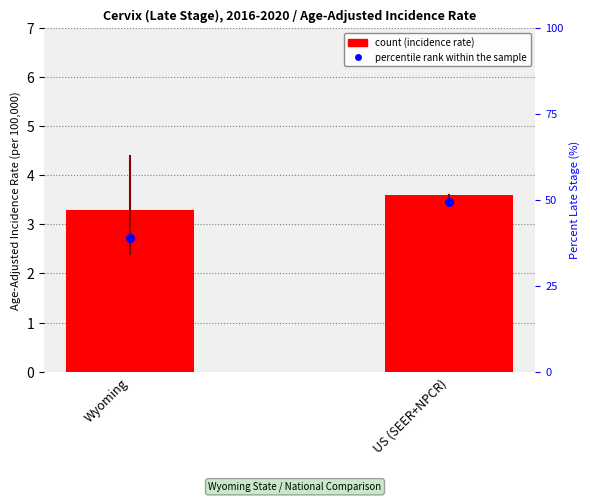

At how many categories does at least one series exceed 37?

2